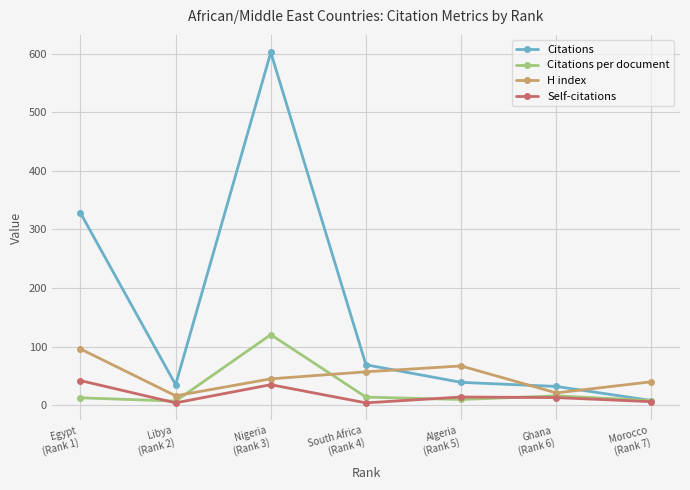

What is the maximum value shown in the chart?

602.0